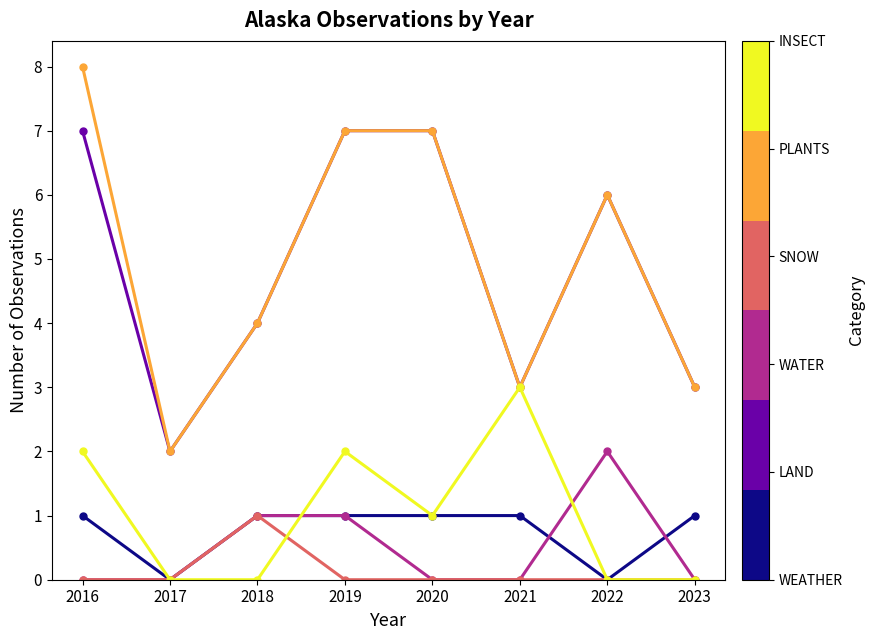

What is the difference between the highest and lowest values at 2019?

7